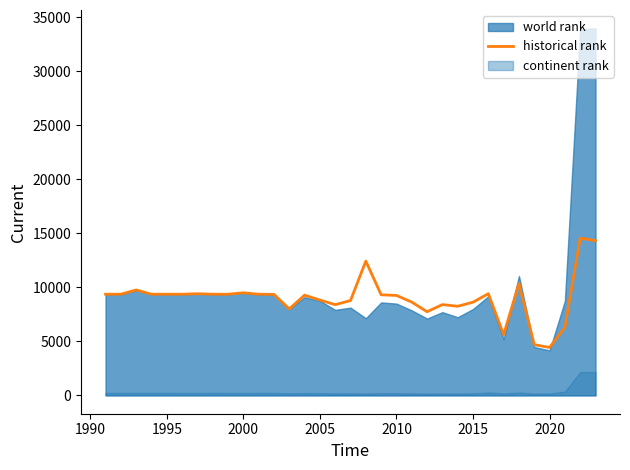

What is the sum of all values?

298584.1